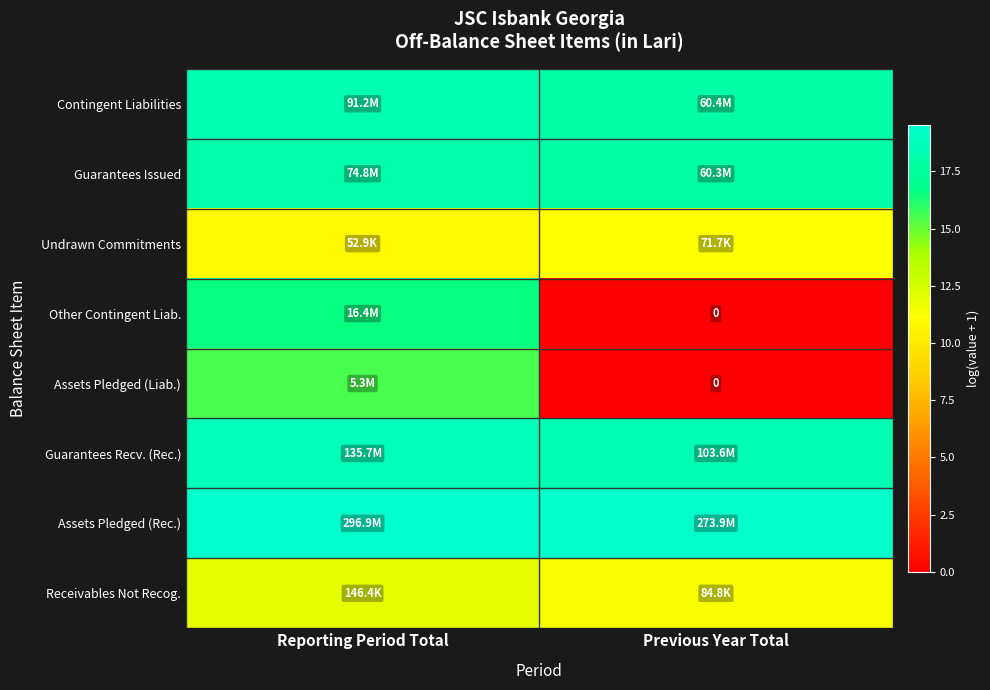

Which has a higher value, Previous Year Total or Reporting Period Total?

Reporting Period Total